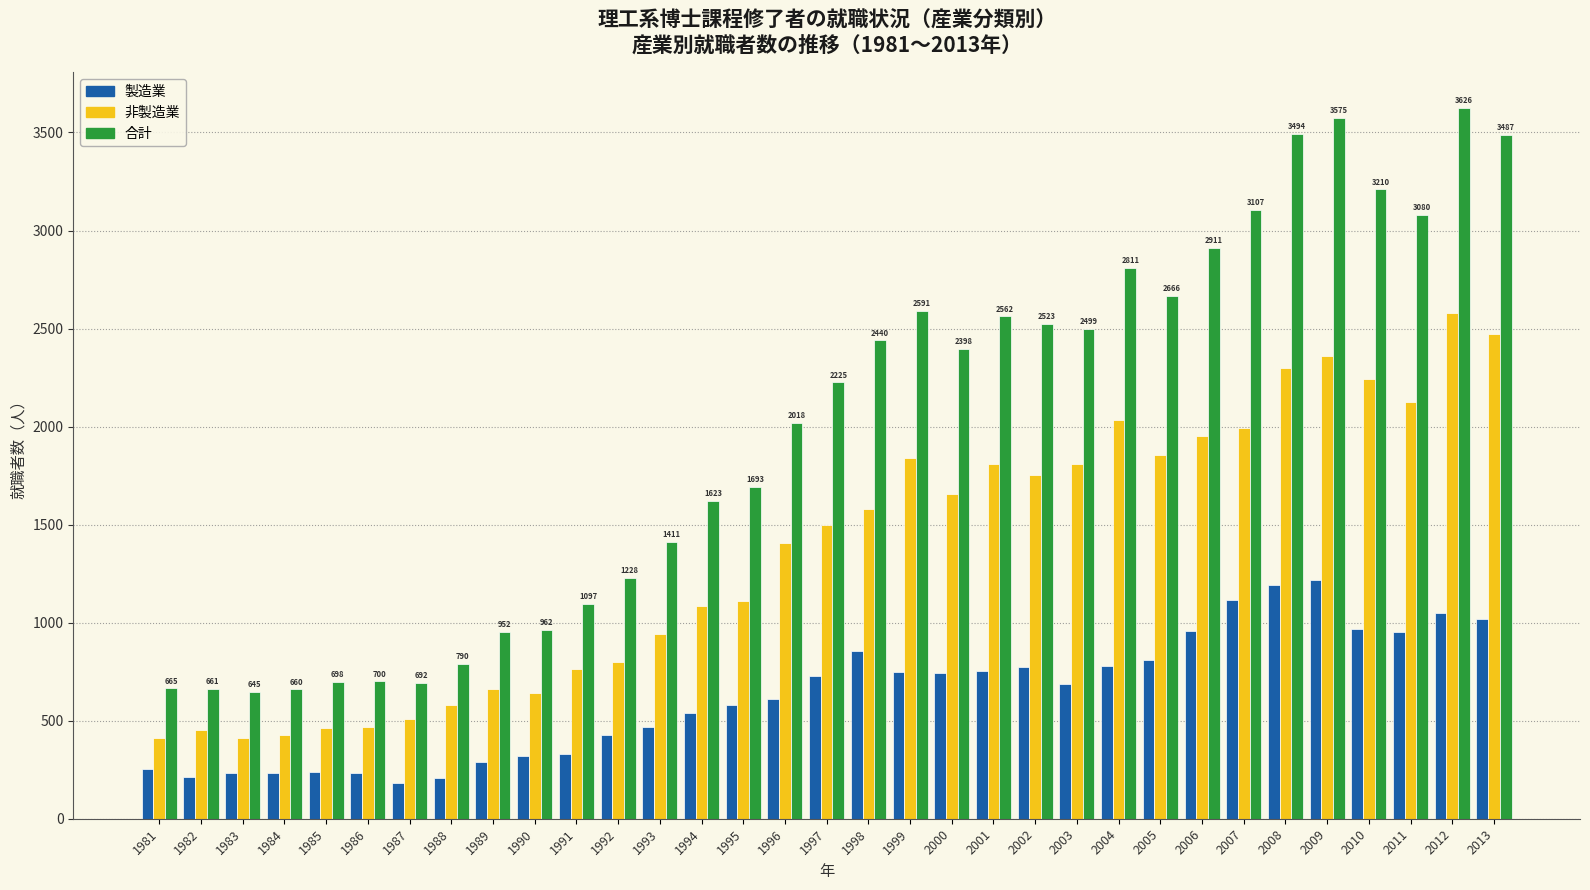

What is the difference between the maximum and minimum values in the 合計 series?

2981